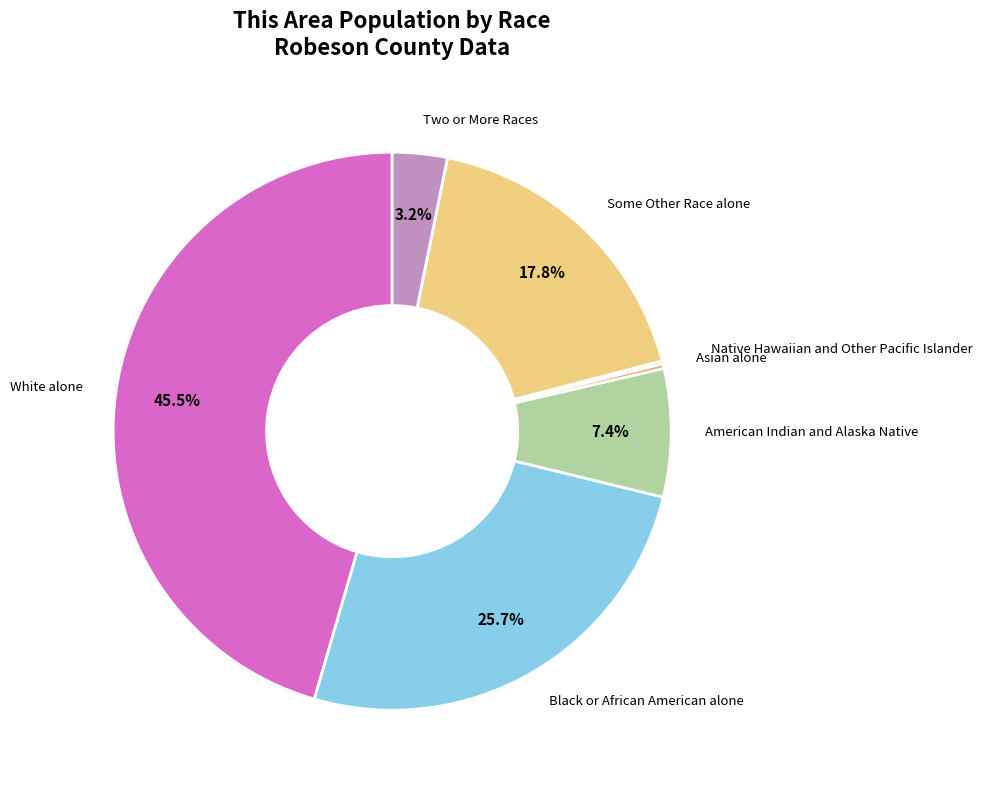

To the nearest percent, what is the average slice percentage?

14%